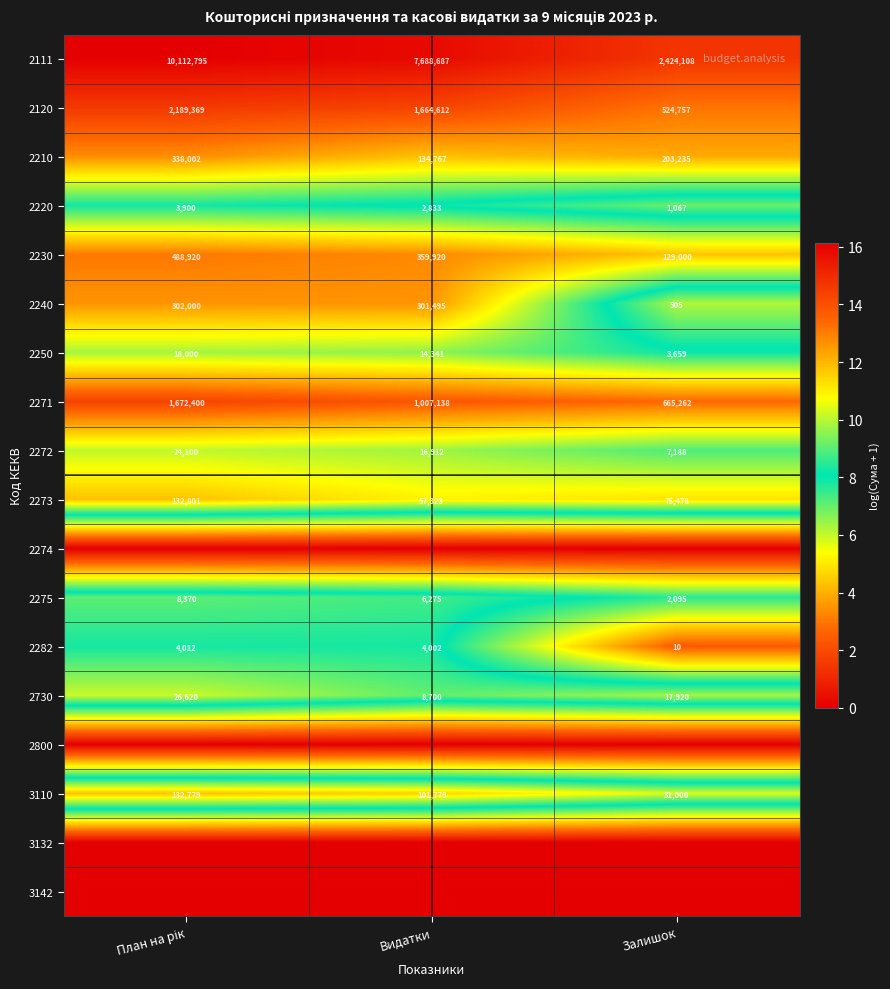

What is the difference between the maximum and minimum values in the 2230 series?

359920